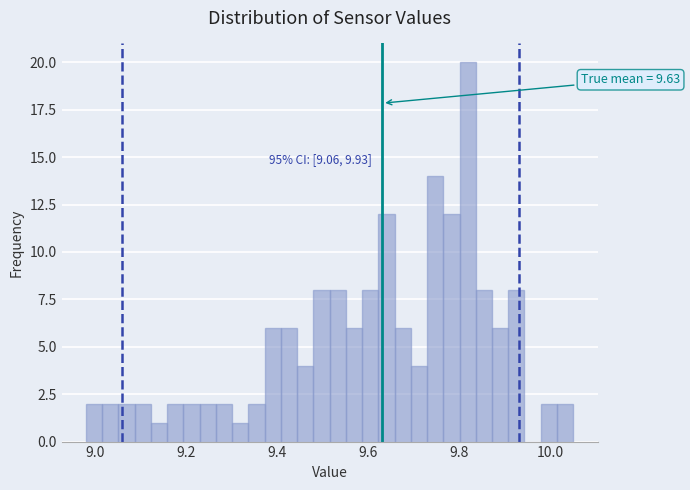

Around what value on the x-axis is the tallest bar? Give the approximate position of its centre, as read against the axis.

9.82